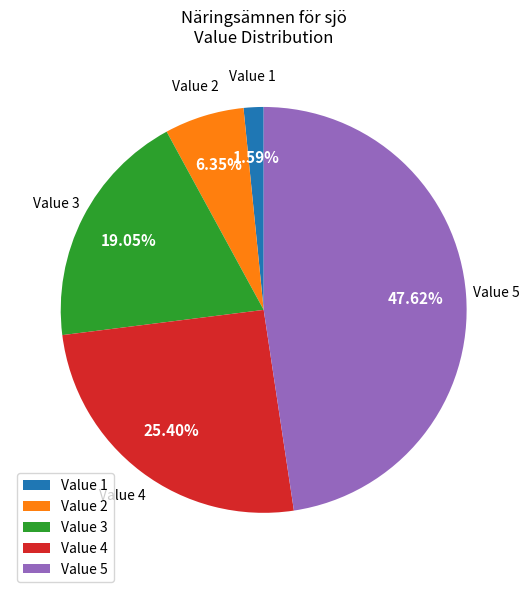

Approximately how many times larger is the value at Value 4 compared to Value 5?

0.5